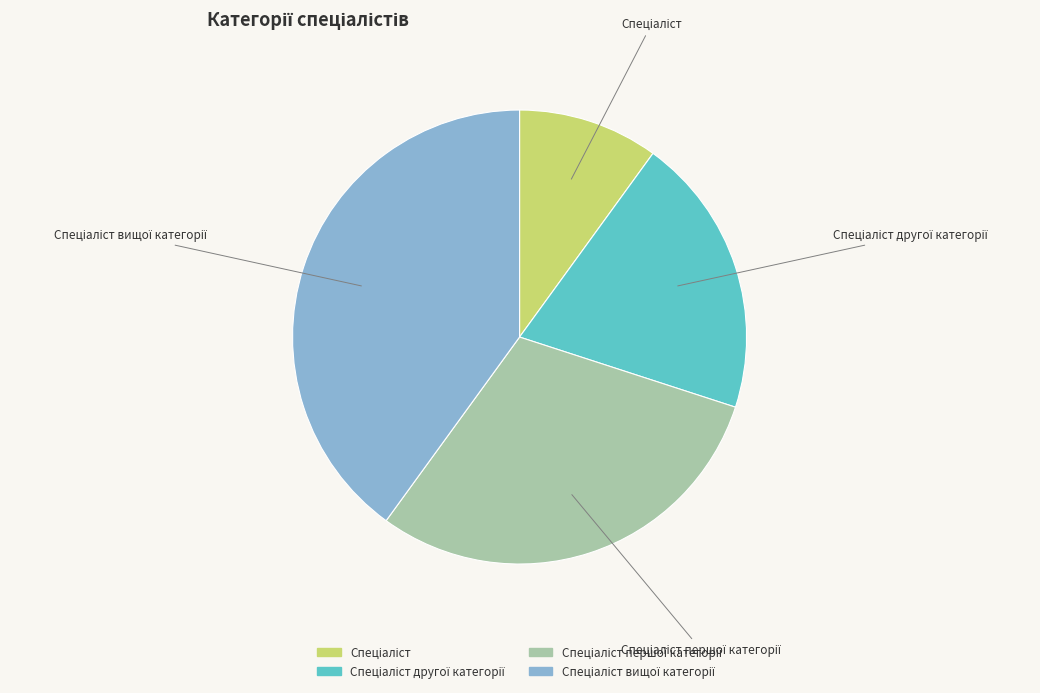

Does any single category account for the majority?

No